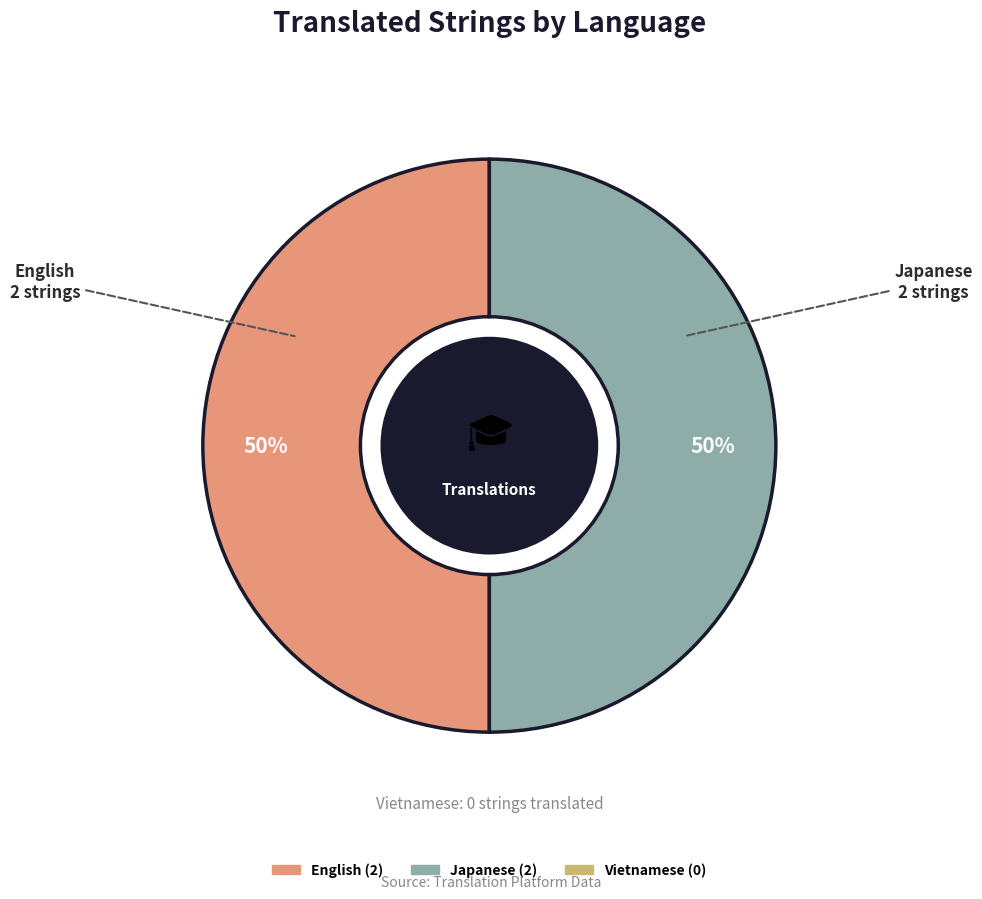

To the nearest percent, what is the average slice percentage?

50%